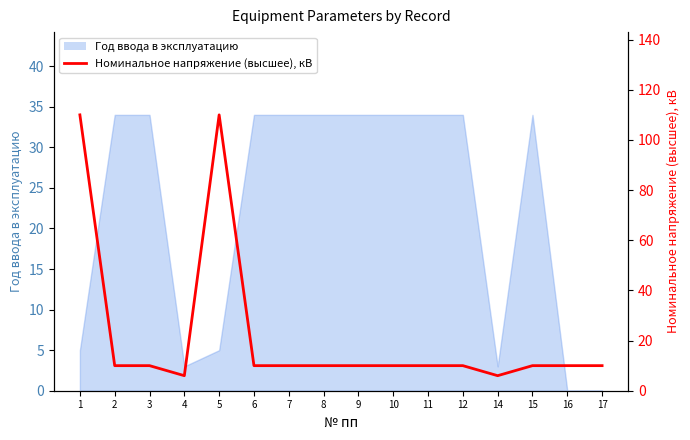

At which category does the data reach its first local peak?

5